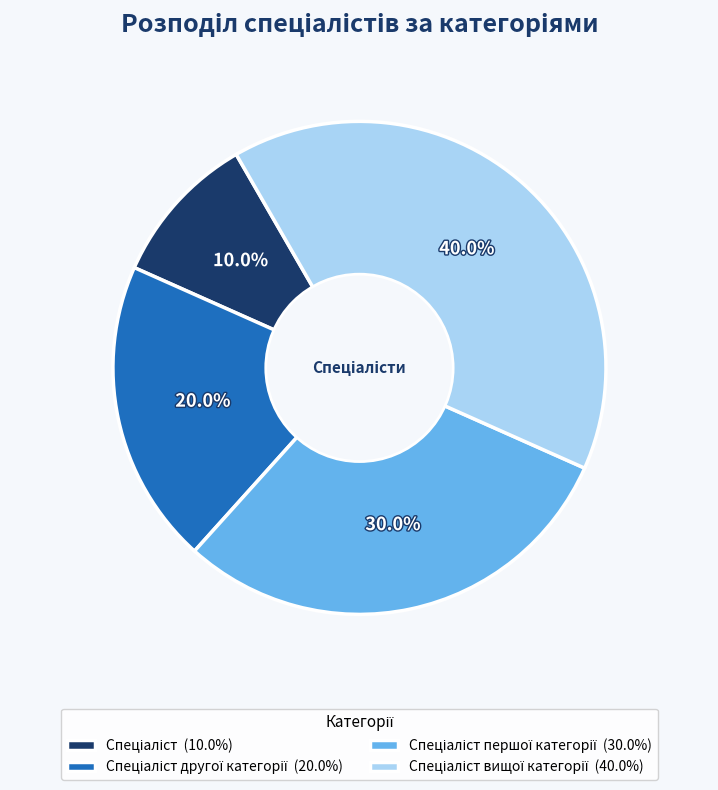

Is there any slice that represents more than half of the pie?

No